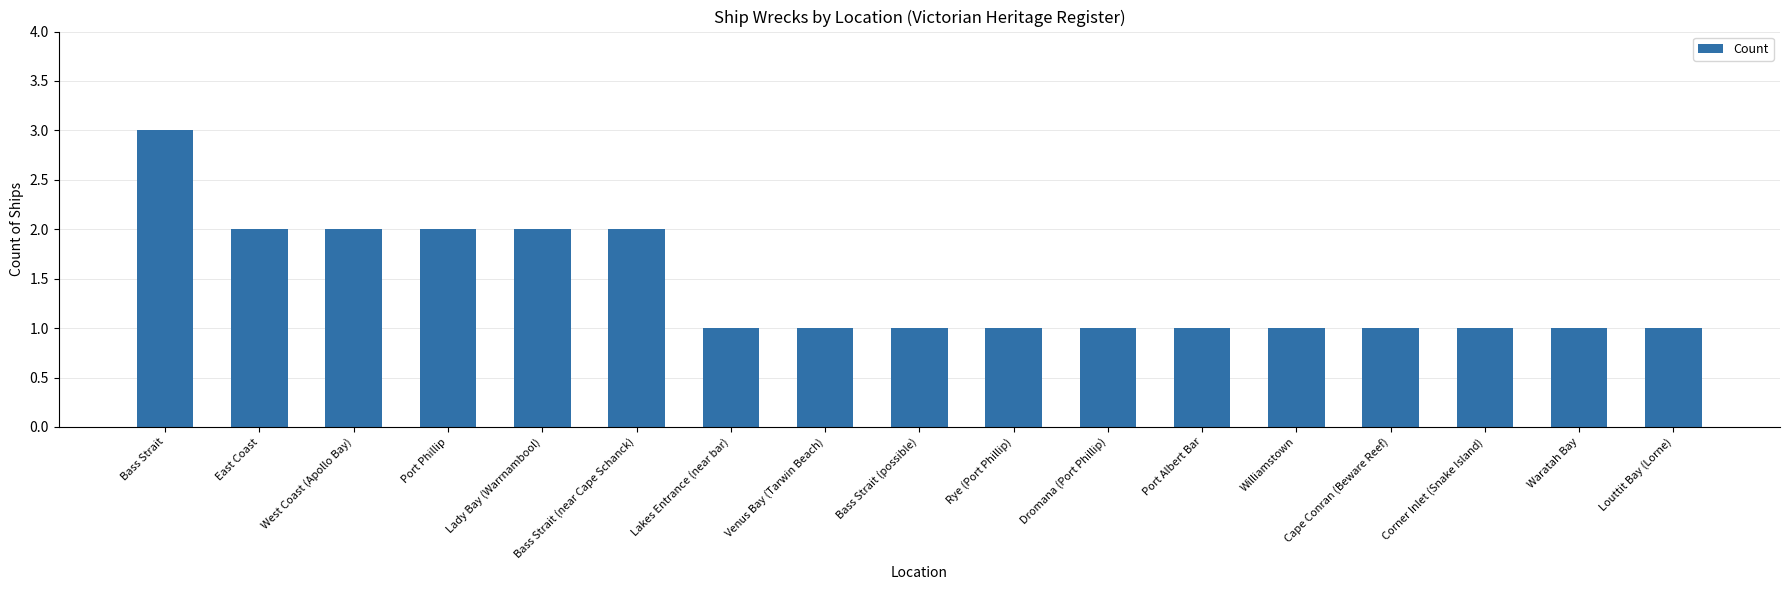

What is the maximum value shown in the chart?

3